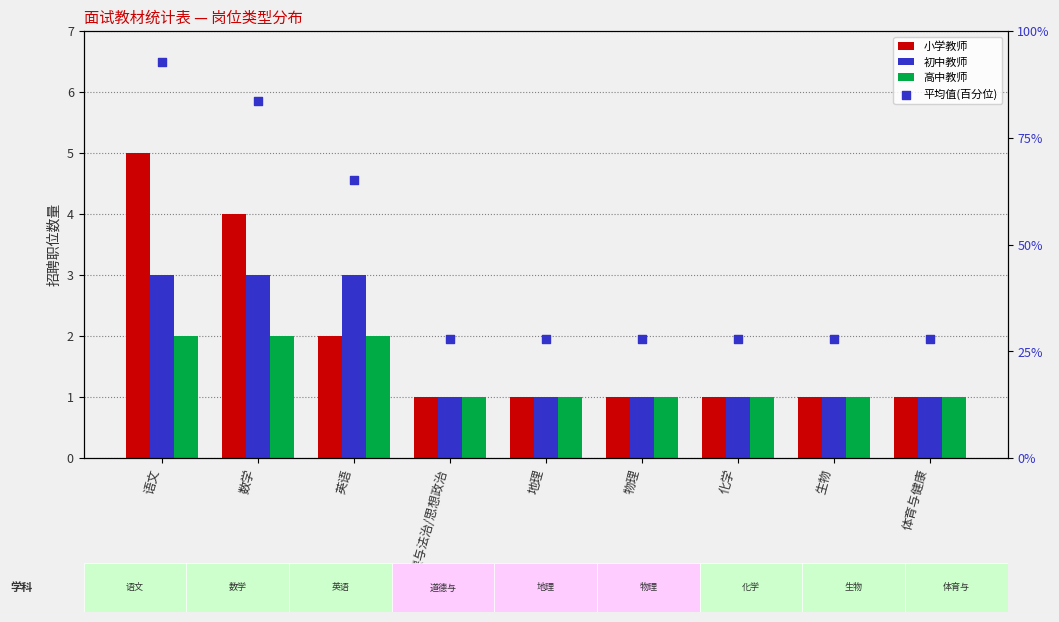

Is the value of 初中教师 at 语文 greater than the value of 高中教师 at 英语?

Yes